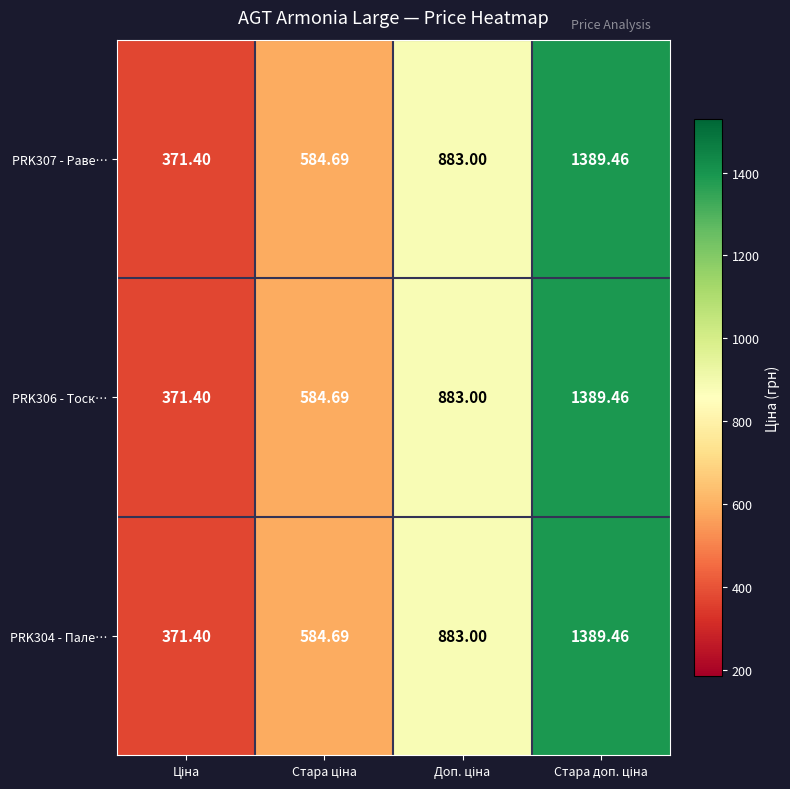

Which category has the lowest value across all series?

Ціна